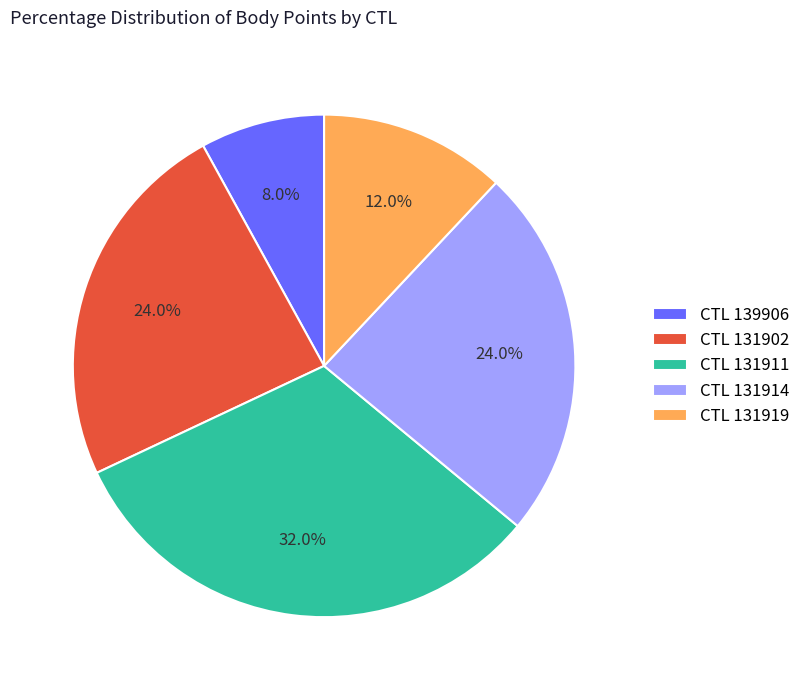

Is there any slice that represents more than half of the pie?

No